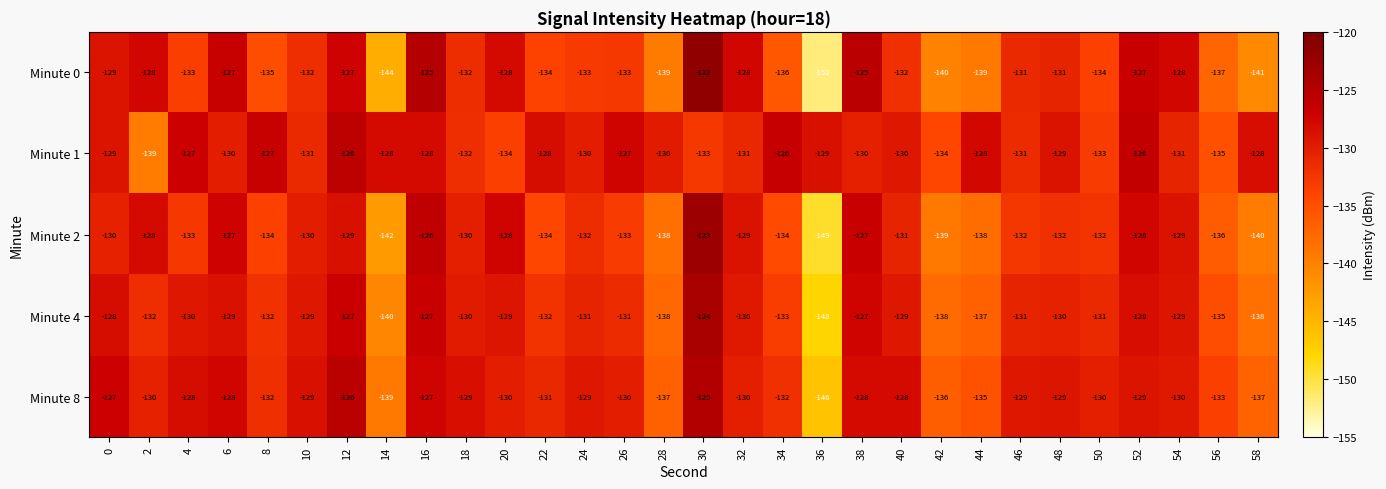

At which label is Minute 8 closest to -135?

44